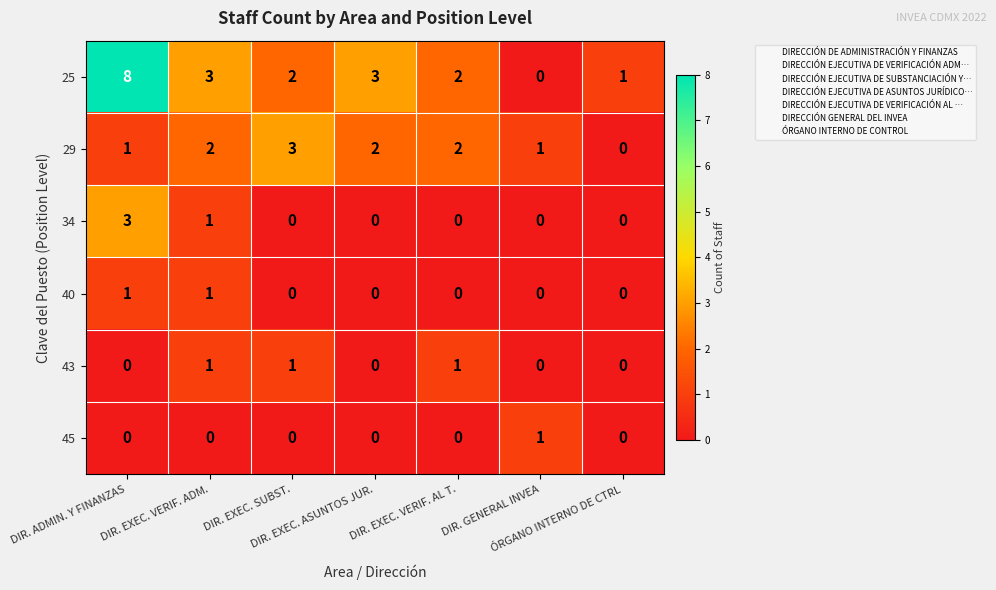

What is the greatest value displayed?

8